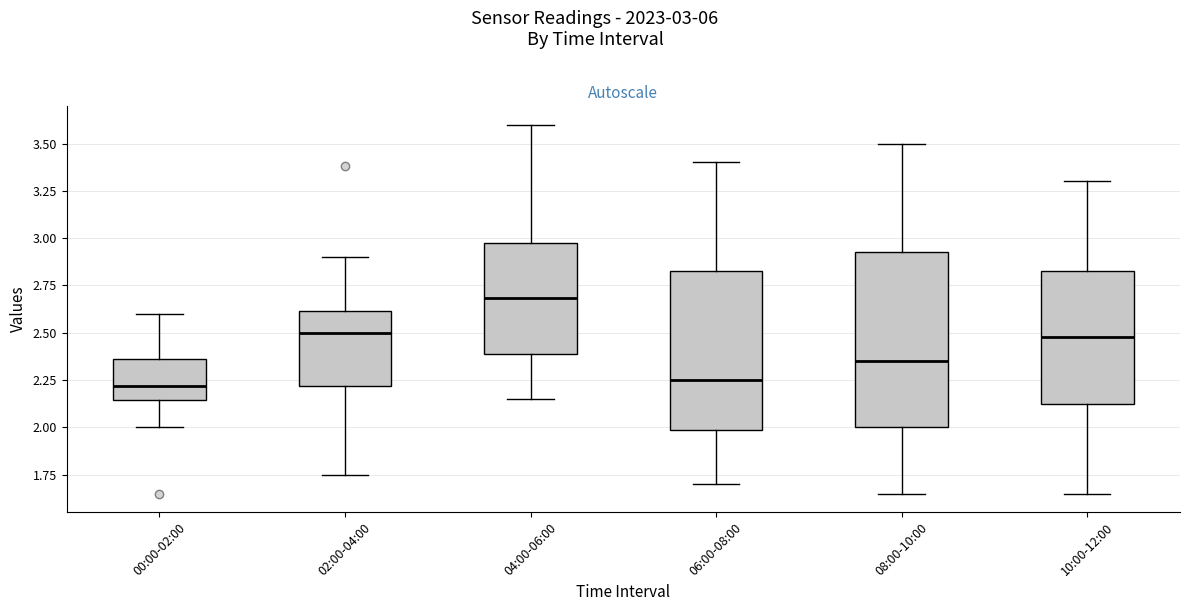

Which box's median line is the highest?

04:00-06:00